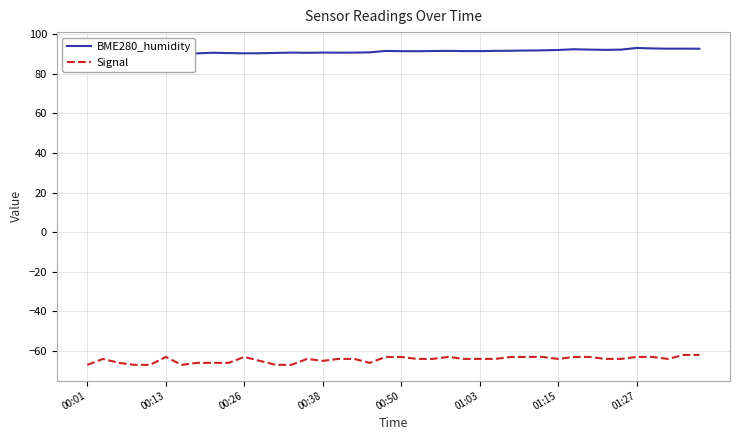

Is it true that BME280_humidity equals 92.2 at 32?

True